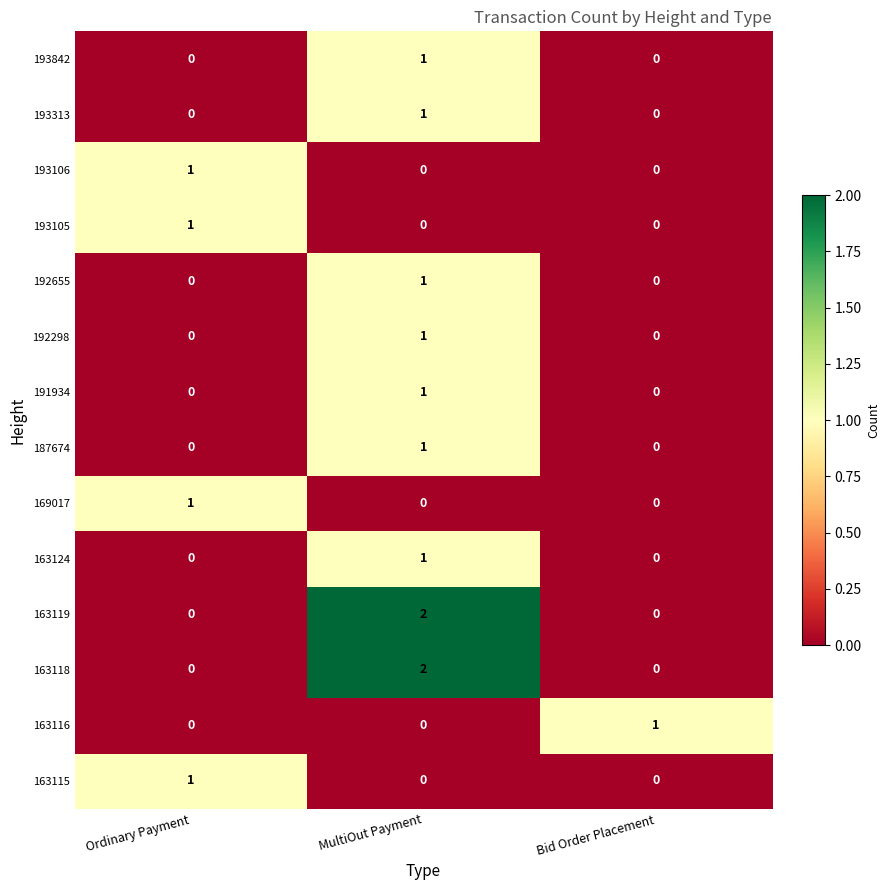

True or false: 163124 has a value of -1 at Ordinary Payment.

False